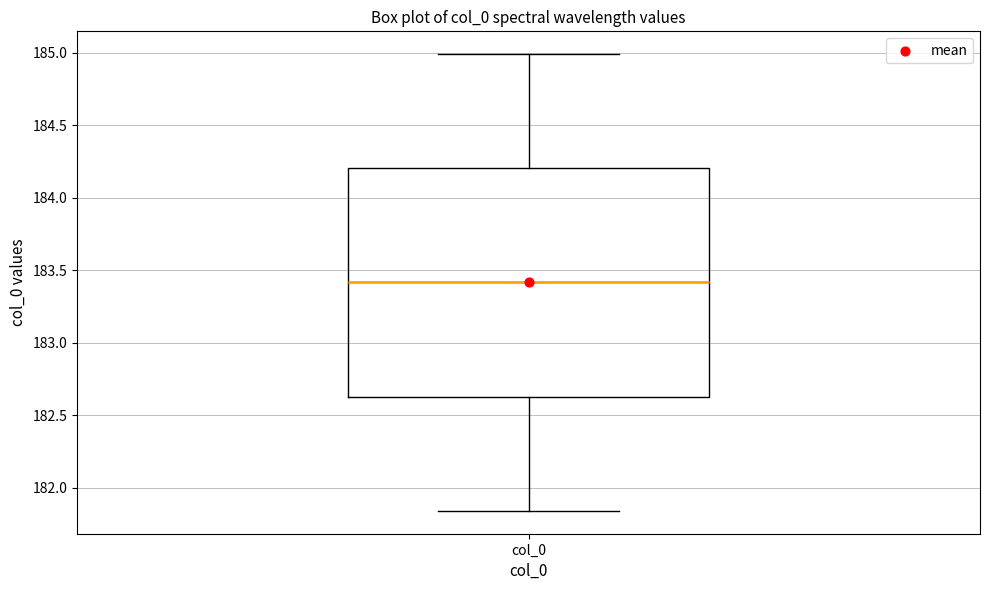

Where does the median line of the box for col_0 sit on the y-axis? The values are not printed on the chart, so give them approximately, as read against the axis.

183.40